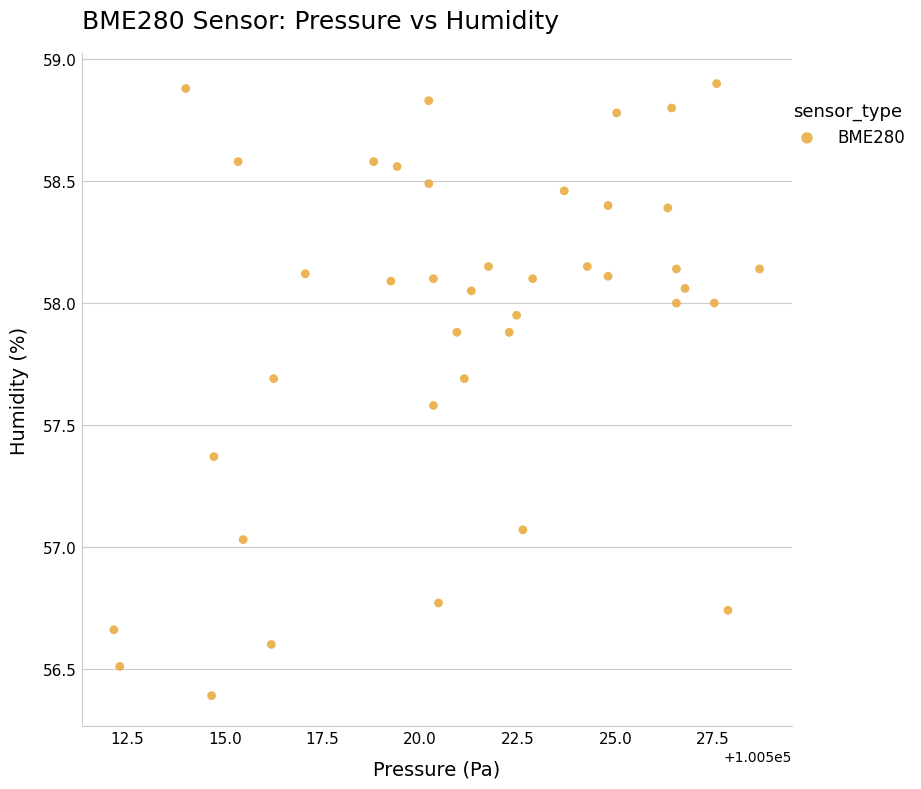

What is the range of X values (max minus min)?

16.5